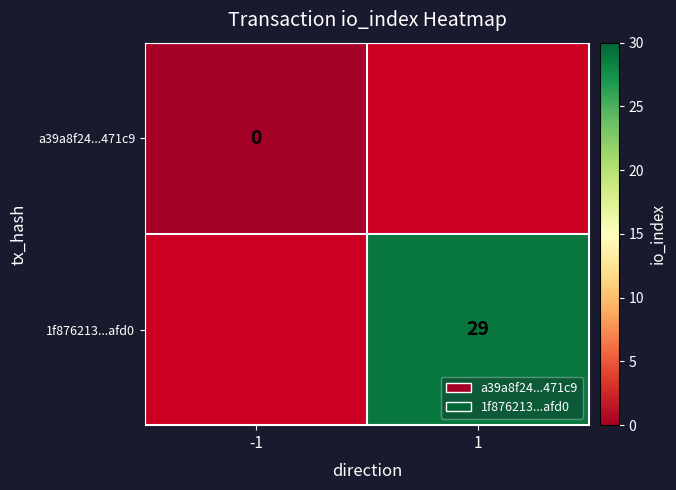

The 1f876213...afd0 series shows 16 at 1. True or false?

False